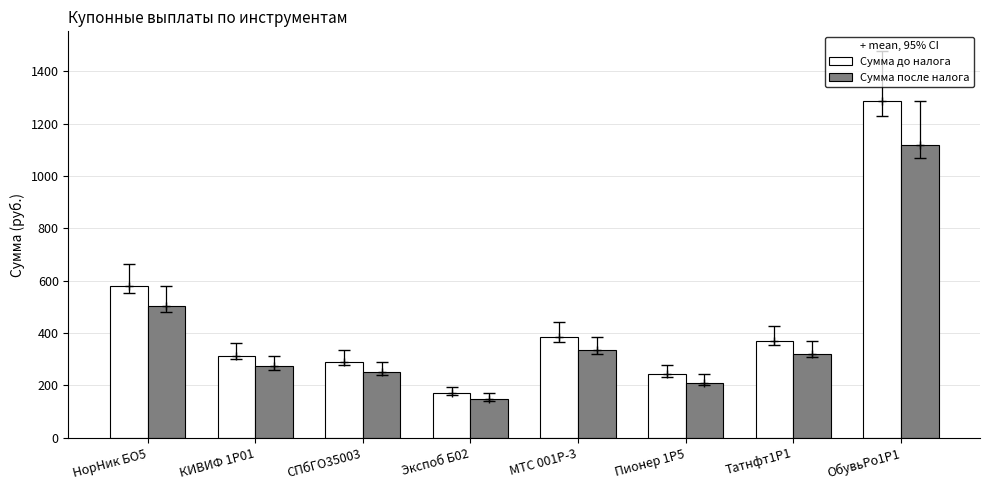

What is the minimum value shown in the chart?

148.1